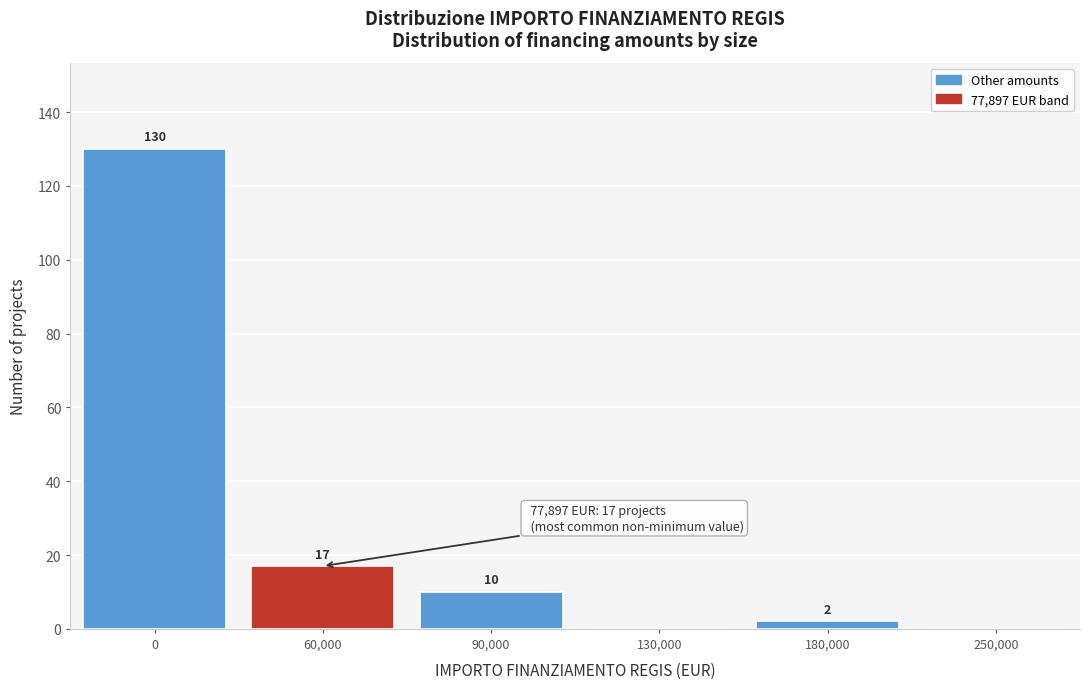

Reading left to right, transcribe all the data shown in this chart.

0=130	60,000=17	90,000=10	130,000=0	180,000=2	250,000=0